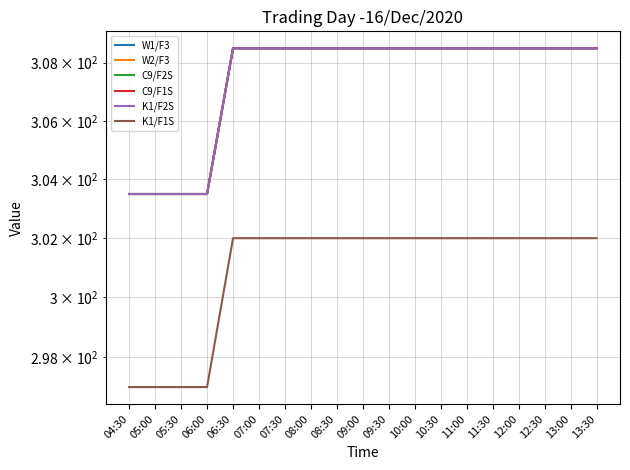

Is it true that K1/F2S equals 131.9 at 08:30?

False